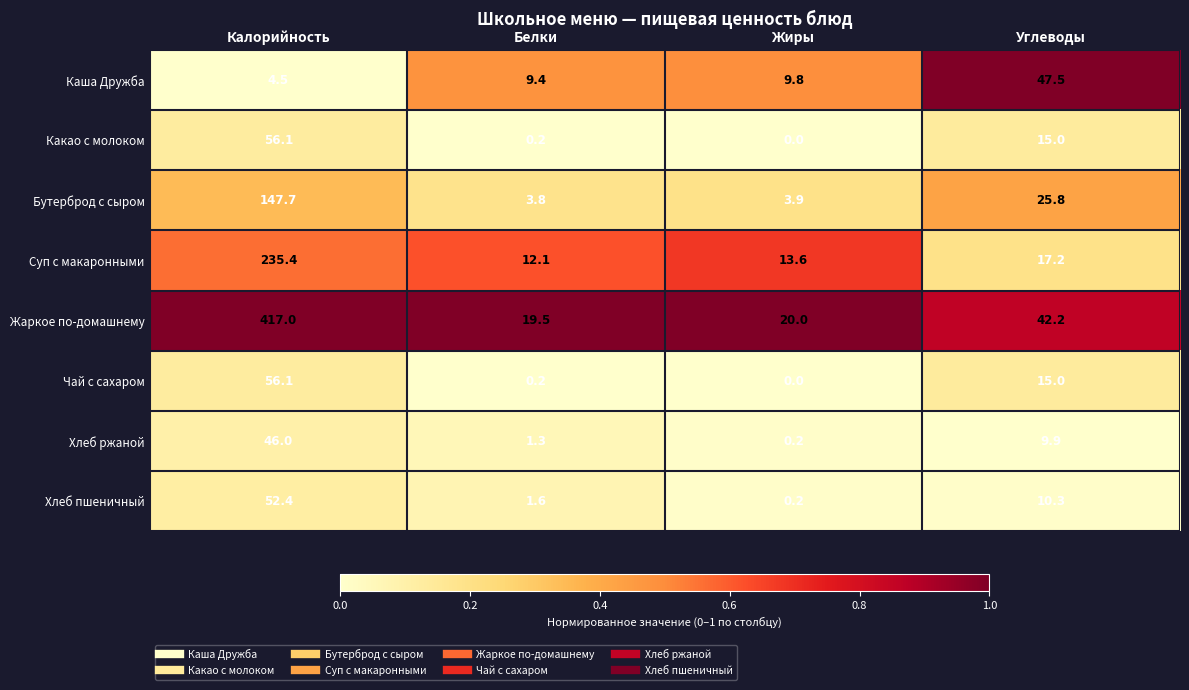

Which series has the largest range (max minus min)?

Жаркое по-домашнему